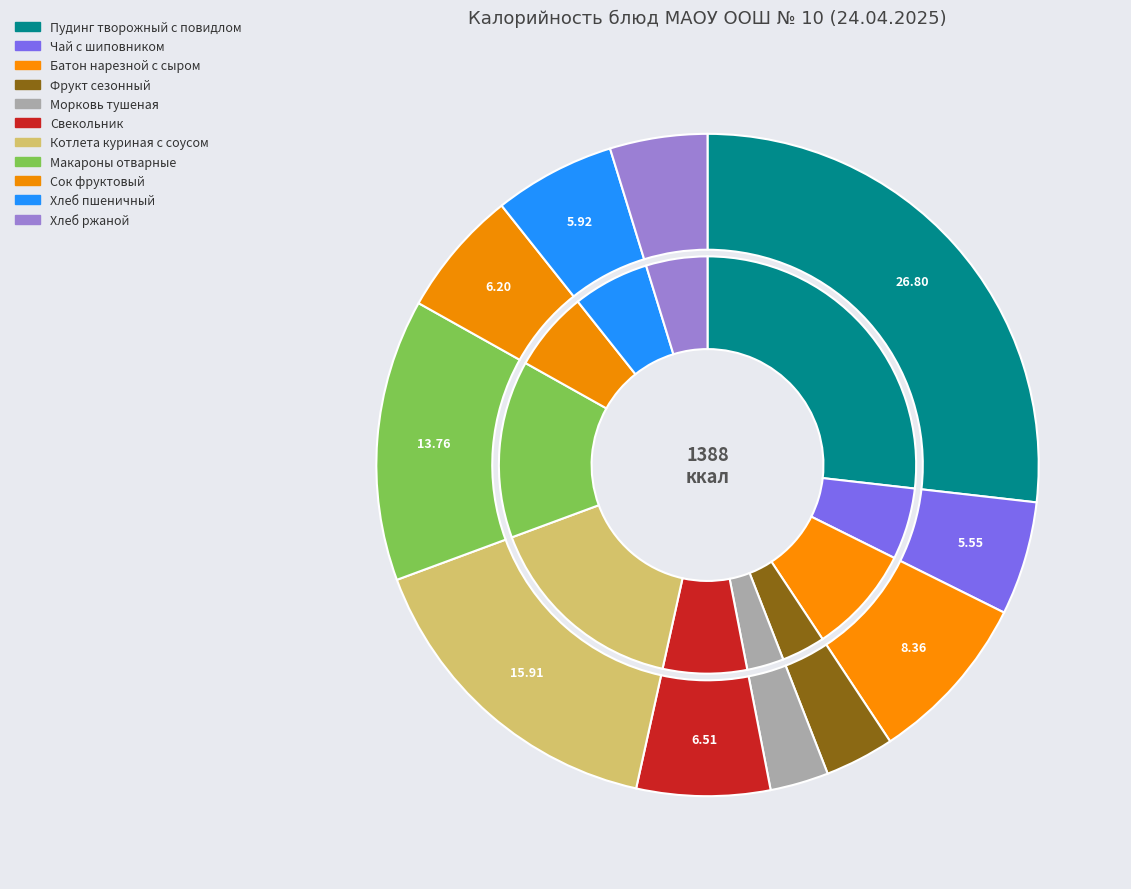

Is the sum of Хлеб ржаной and Свекольник greater than half?

No